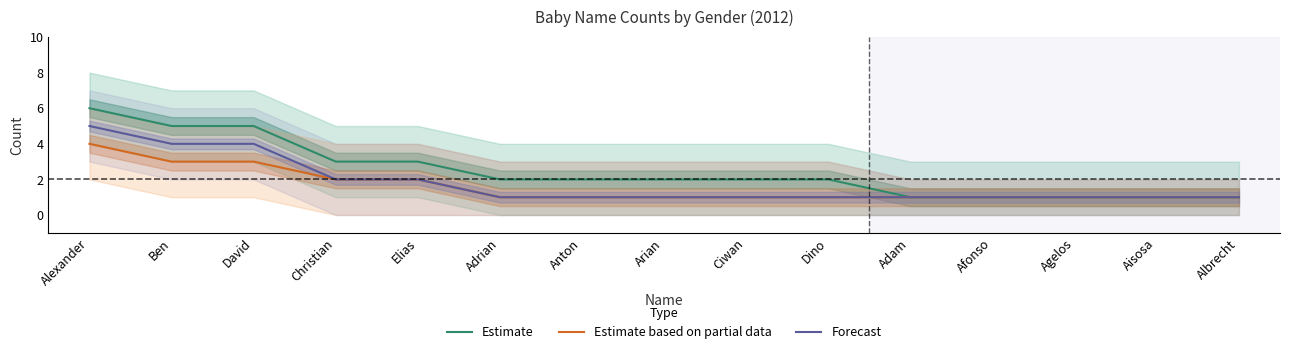

What is the label of the 11th point from the right?

Elias